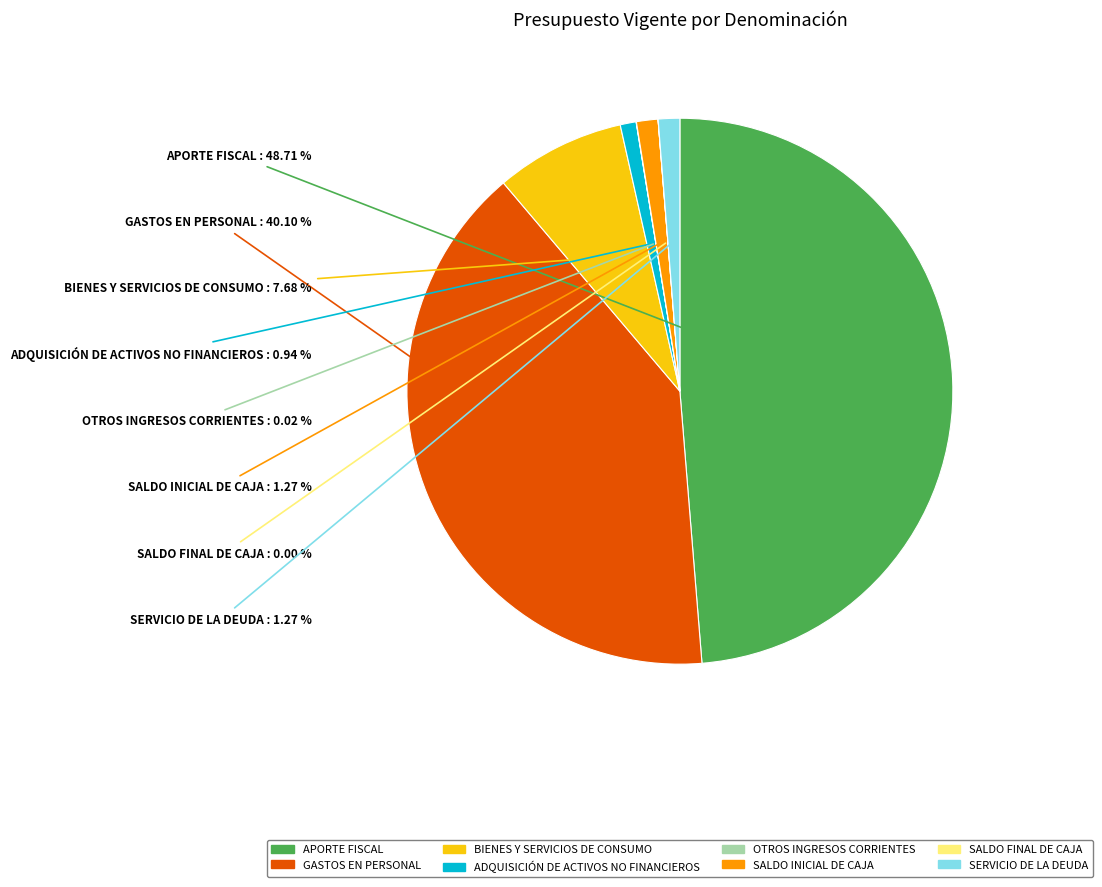

Is there a majority slice in this chart?

No